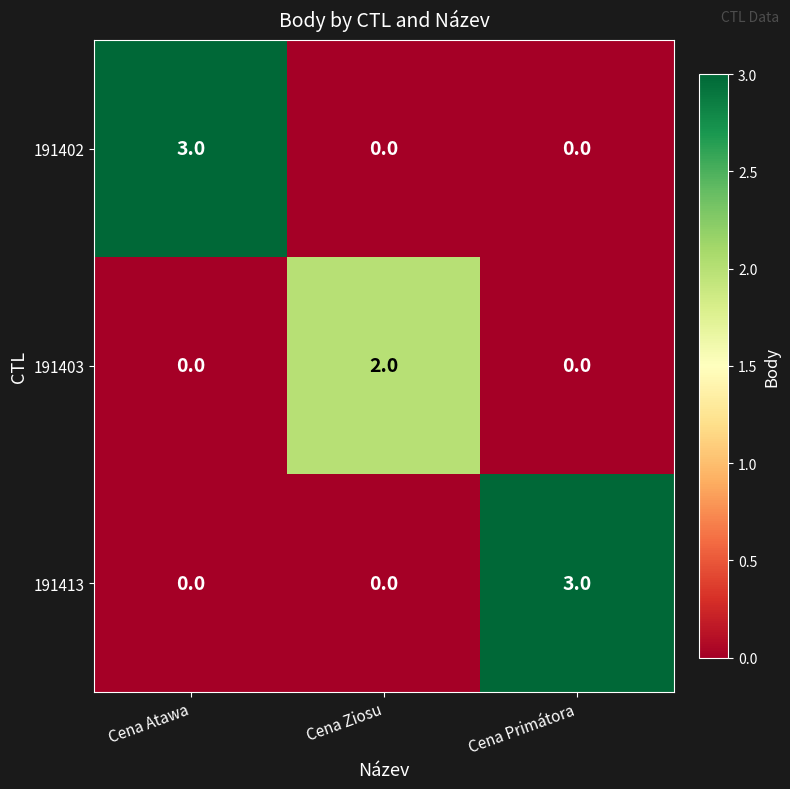

Count the 191402 values in the range 0 to 3.

3